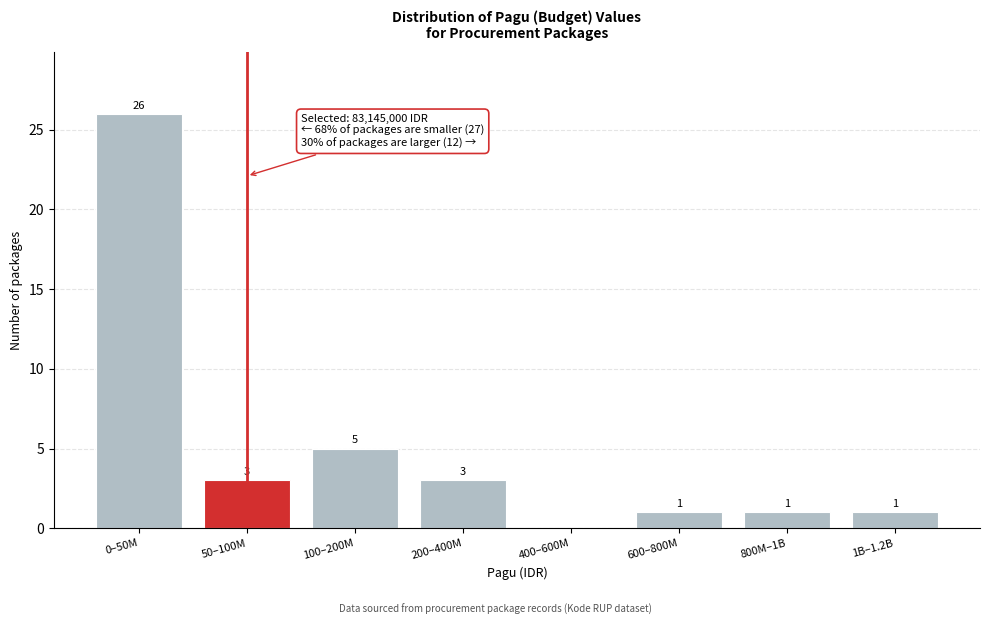

Reading left to right, transcribe all the data shown in this chart.

0–50M=26	50–100M=3	100–200M=5	200–400M=3	400–600M=0	600–800M=1	800M–1B=1	1B–1.2B=1